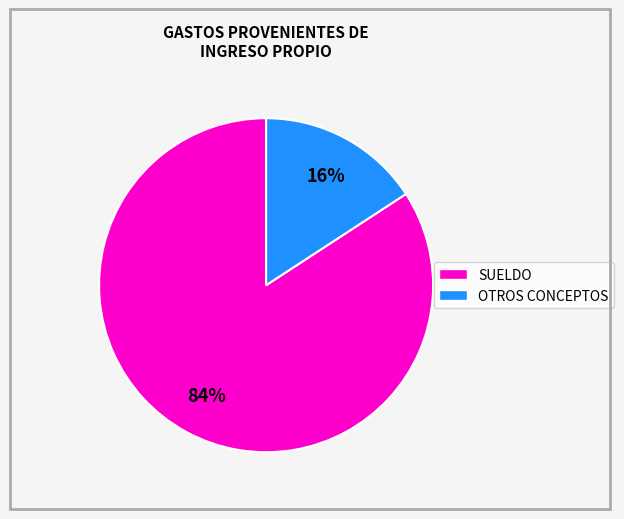

To the nearest percent, what is the average slice percentage?

50%